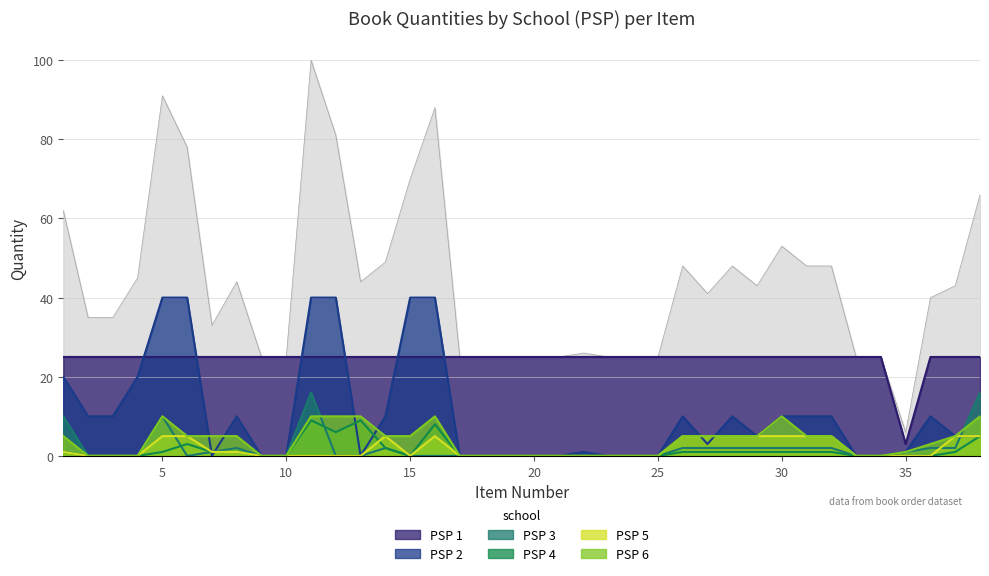

Read the PSP 1 value at 27.

25